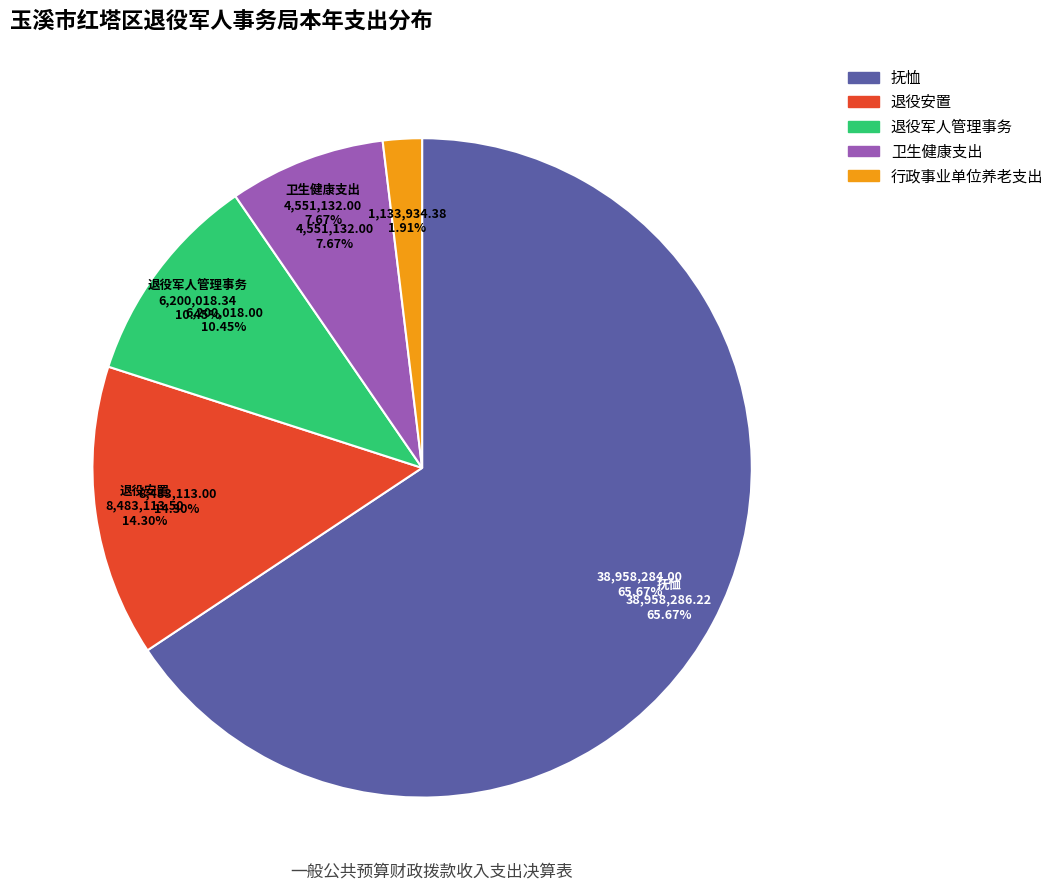

Which category has the biggest portion of the pie?

抚恤